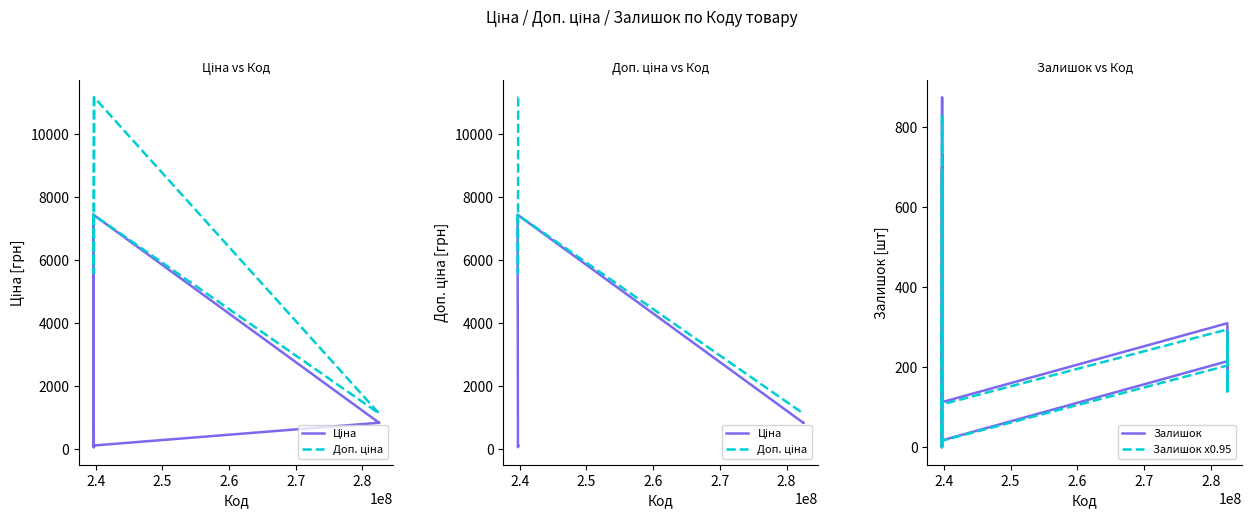

Is it true that Ціна equals 297.4 at 11?

False